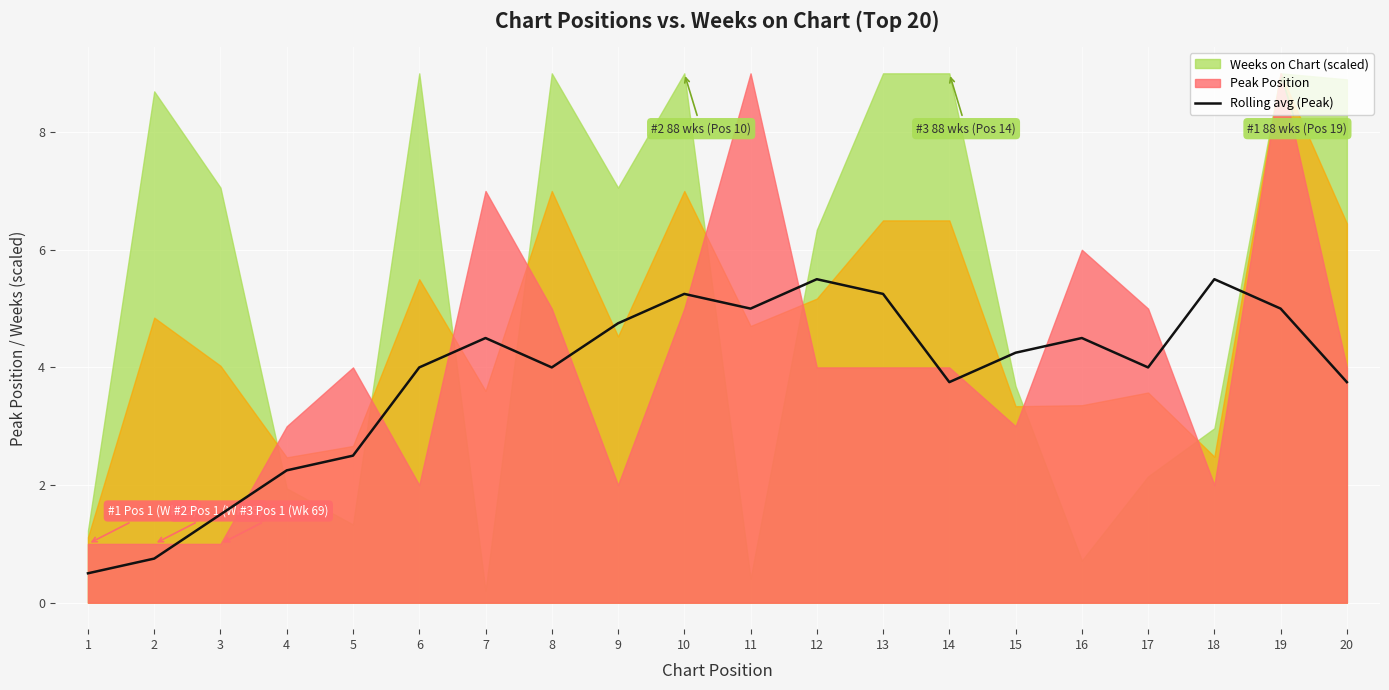

Does the chart display data point markers on the line(s)?

No